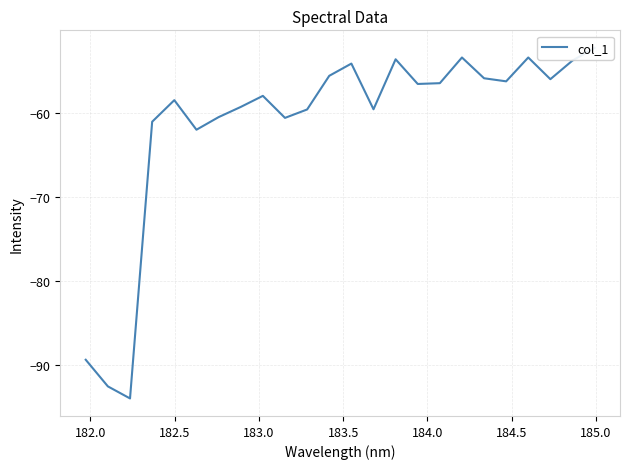

True or false: there are more than 0 points higher than both neighbors.

True